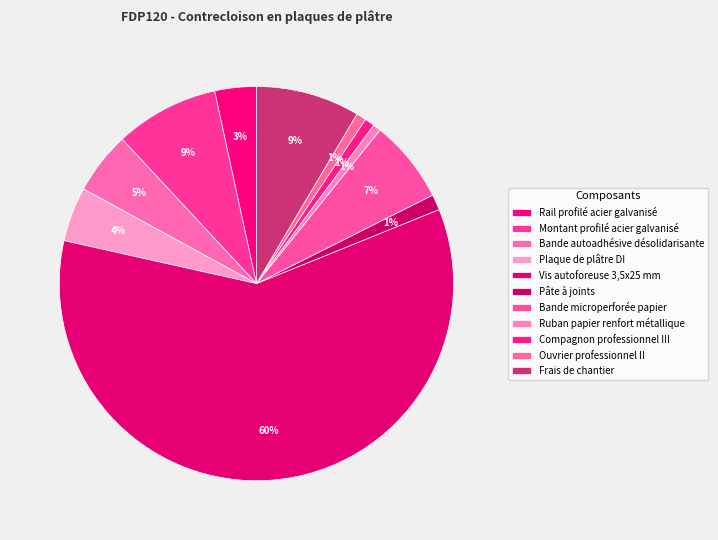

To the nearest percent, what is the average slice percentage?

9%